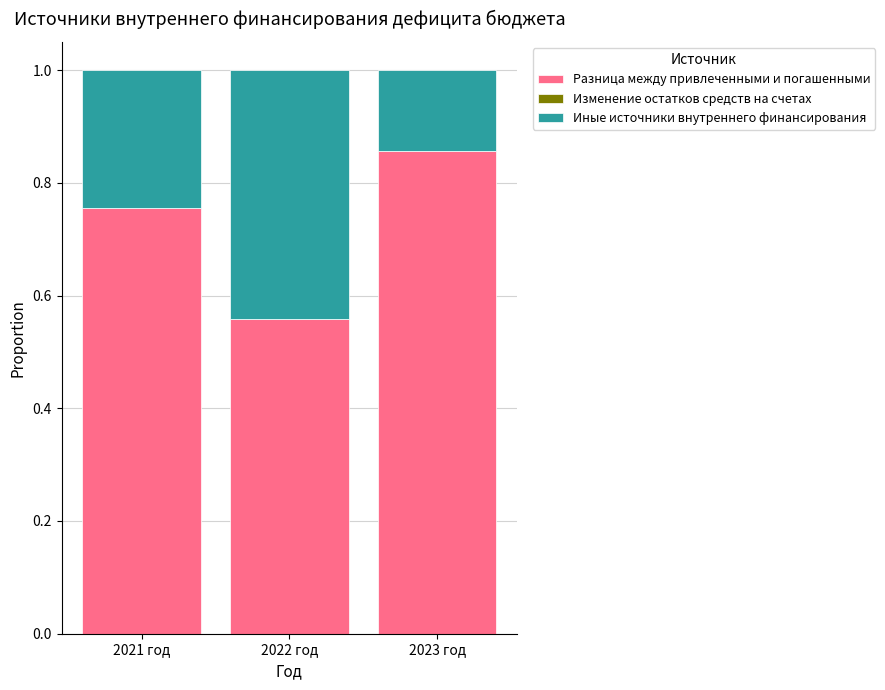

Is it true that Разница между привлеченными и погашенными equals 1.0 at 2022 год?

False